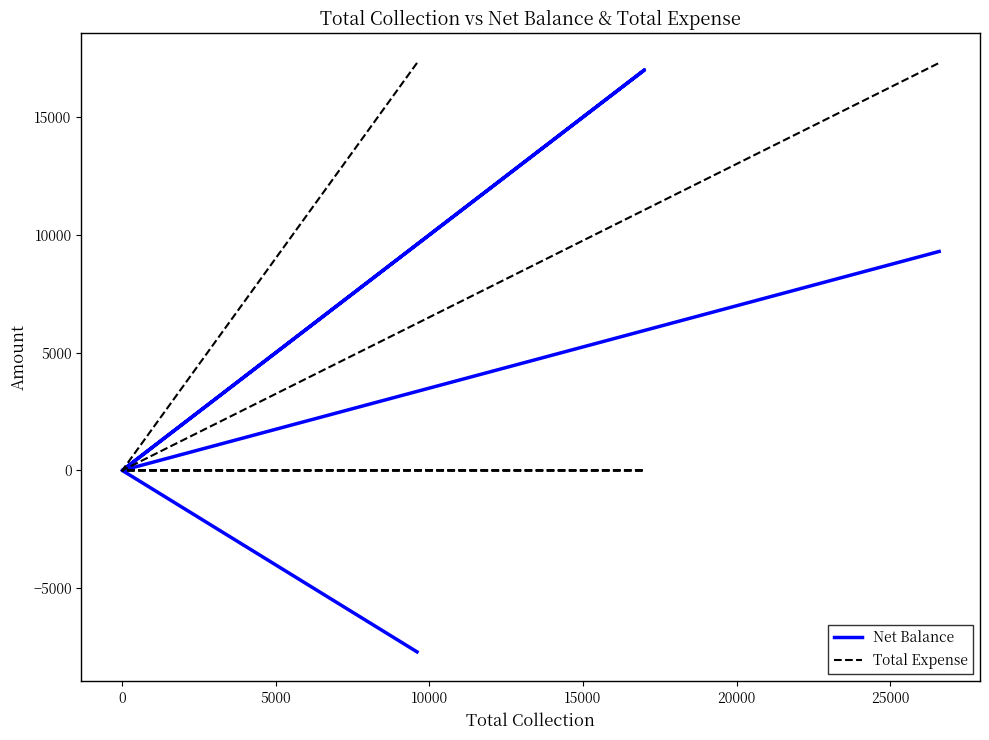

List the series in order of their peak value, lowest first.

Net Balance, Total Expense